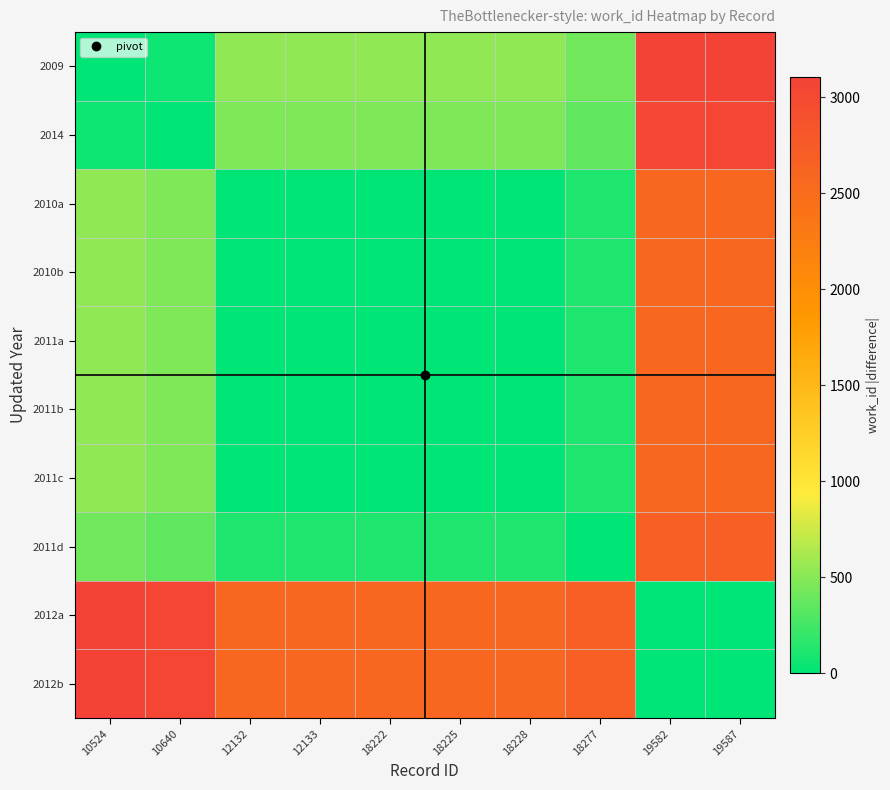

What is the difference between the highest and lowest values at 19587?

3106